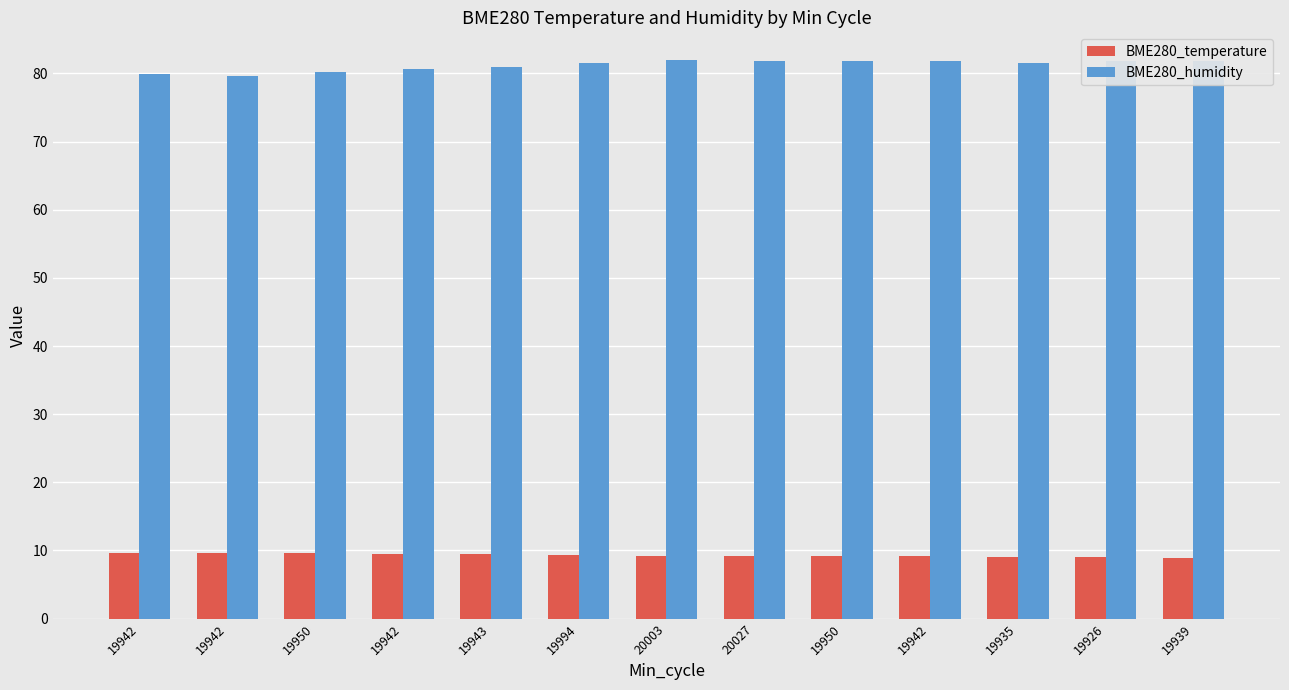

Is the value of BME280_temperature at 19994 greater than the value of BME280_humidity at 20003?

No